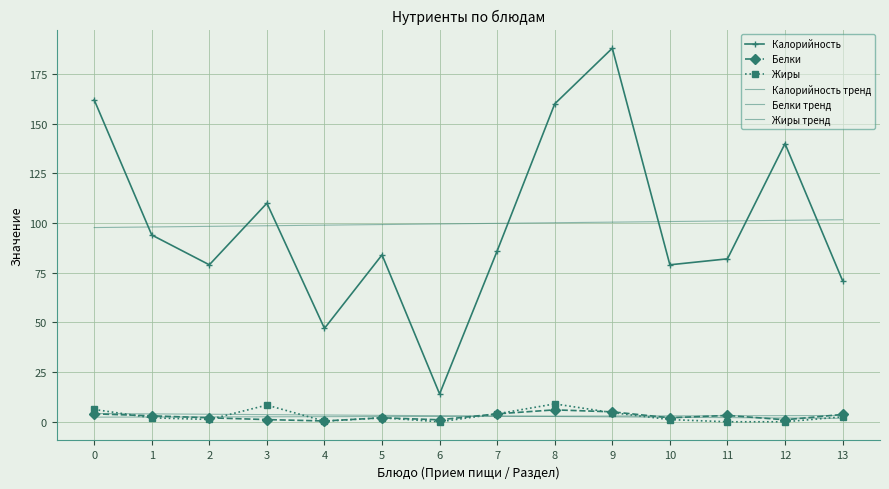

How many times do Калорийность and Калорийность тренд cross each other?

7